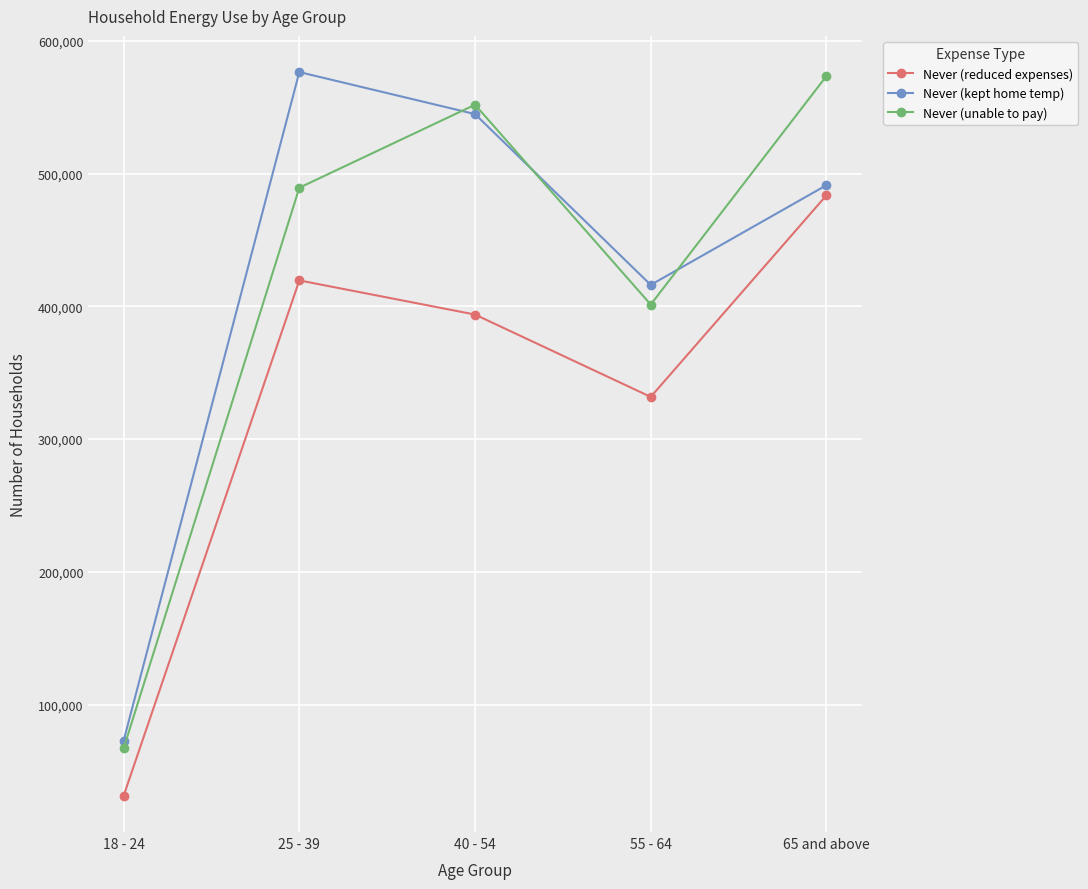

What is the spread (max minus min) of values at 65 and above?

89846